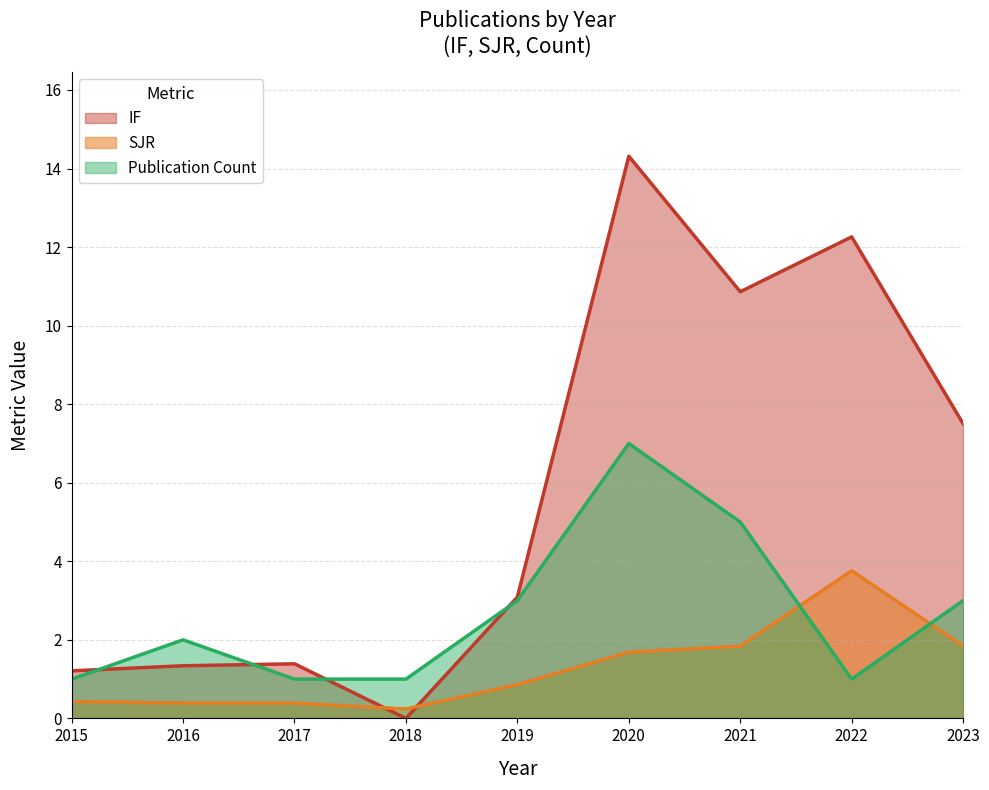

Where is the first local maximum?

2022